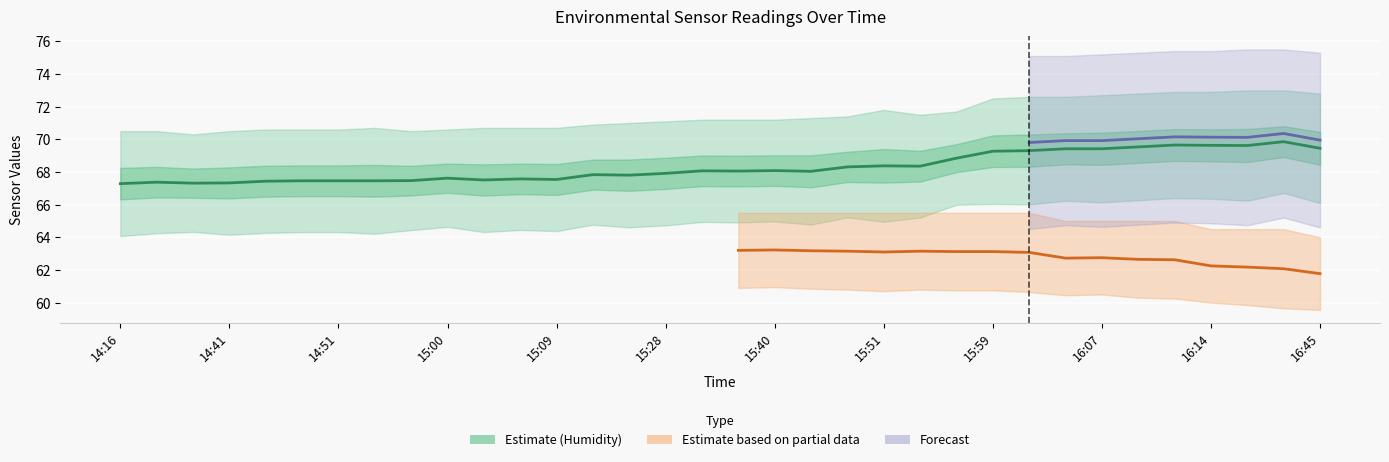

How many lines are shown in the chart?

4